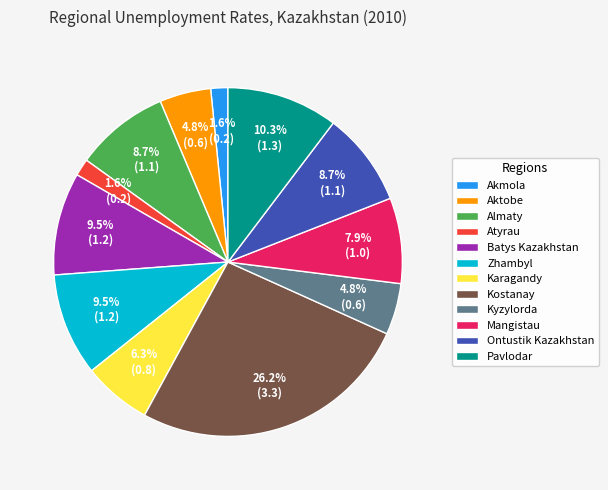

Count the number of slices in the pie.

12